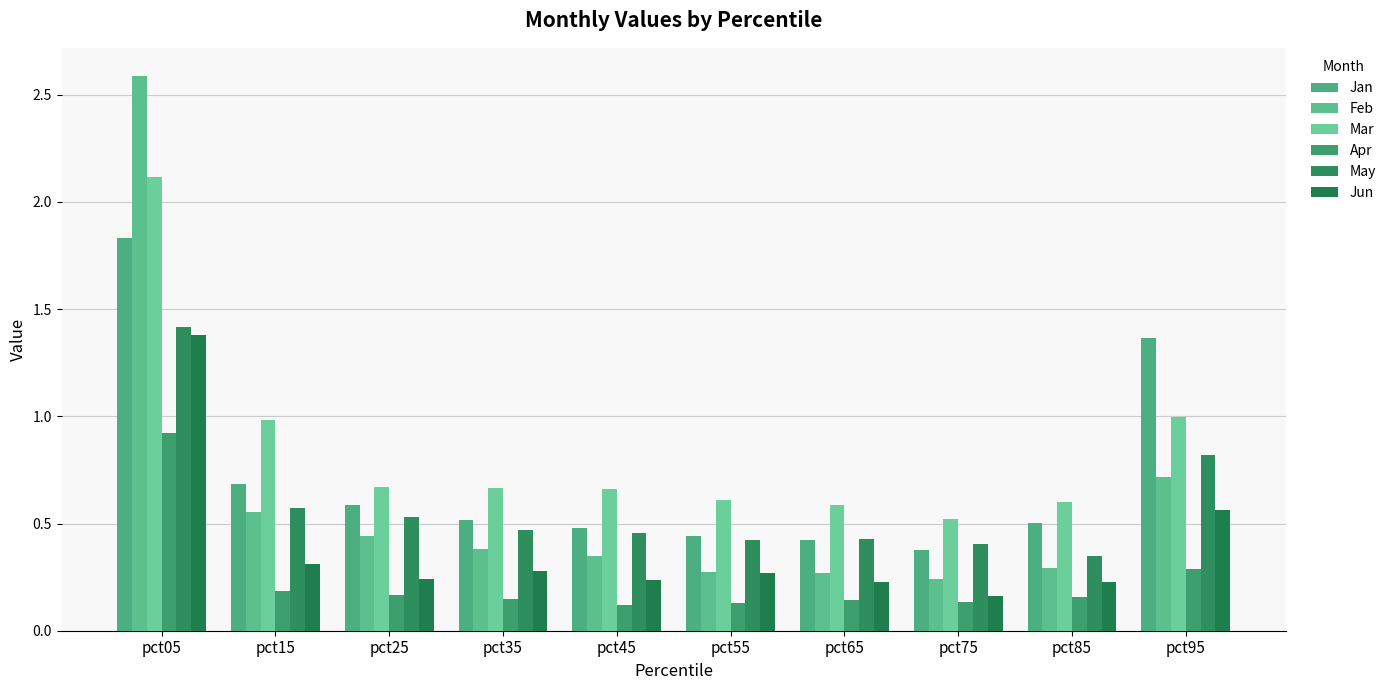

Count the Jan values in the range 0 to 1.

8